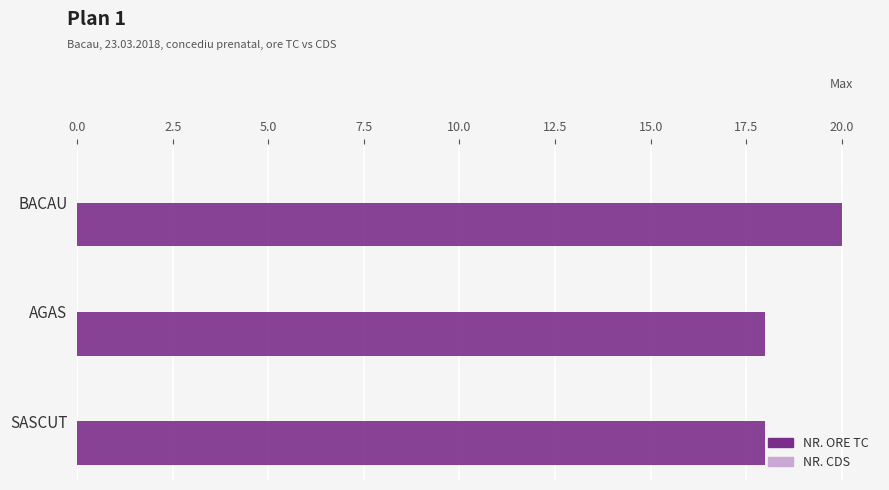

What is the average value?

19